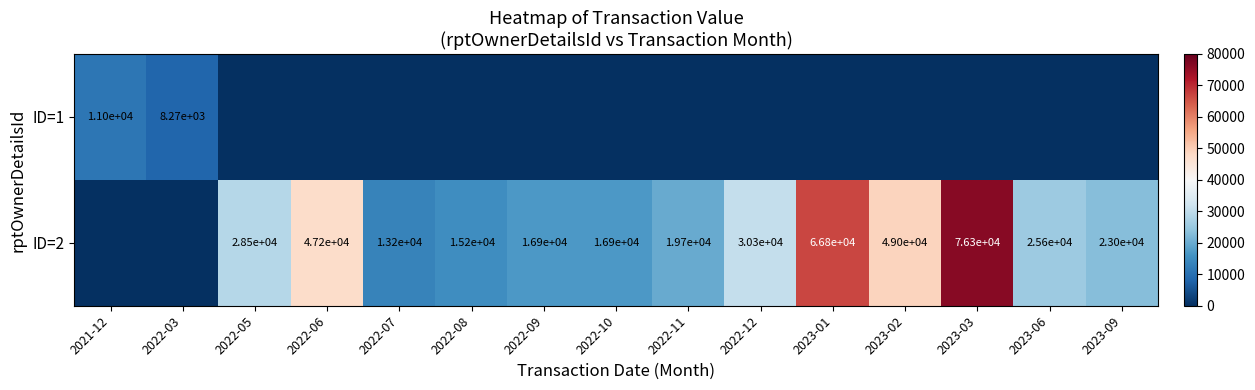

What is the difference between the highest and lowest values at 2023-03?

76262